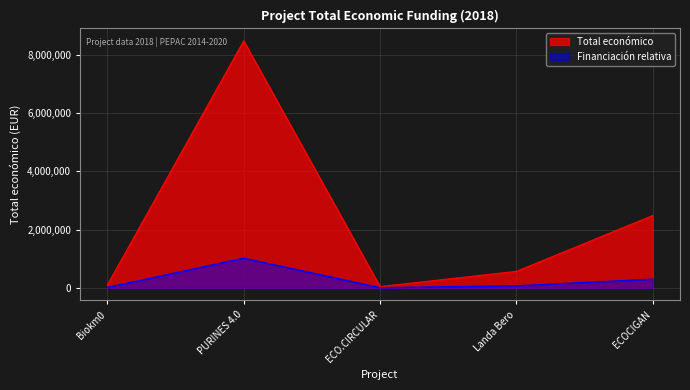

List the labels in order of value, smallest first.

ECO.CIRCULAR, Biokm0, Landa Bero, ECOCIGAN, PURINES 4.0